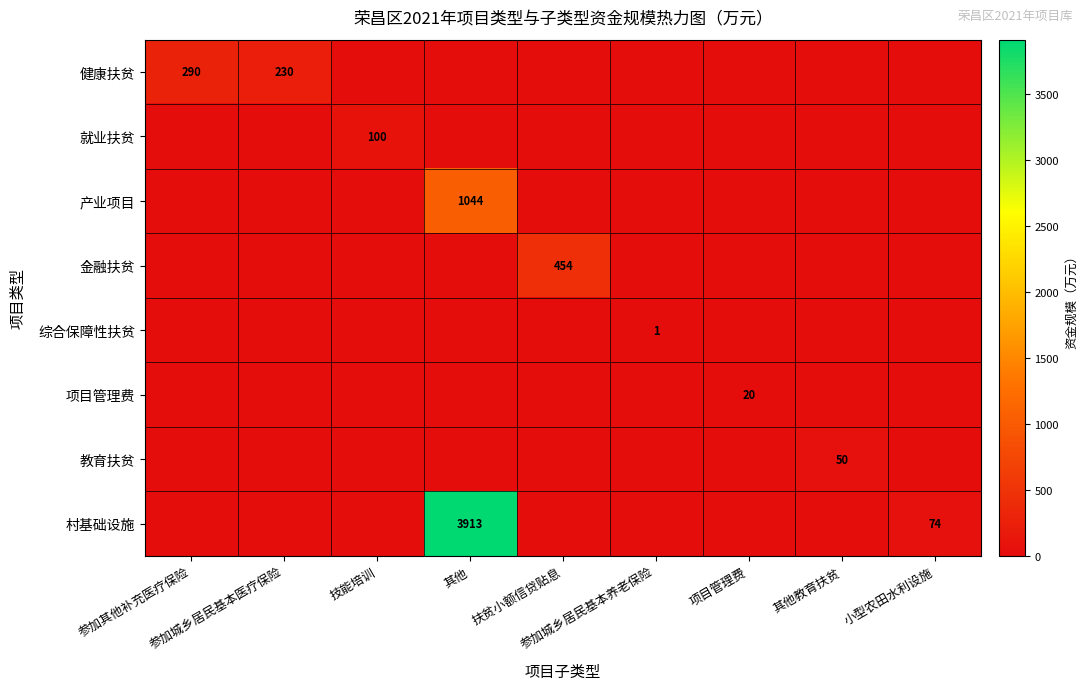

Is the value of 教育扶贫 at 扶贫小额信贷贴息 greater than the value of 产业项目 at 小型农田水利设施?

No